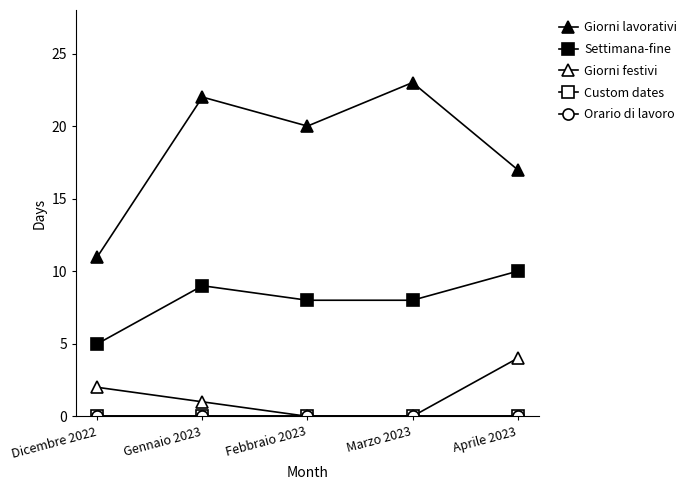

What is the label of the 2nd point from the right?

Marzo 2023